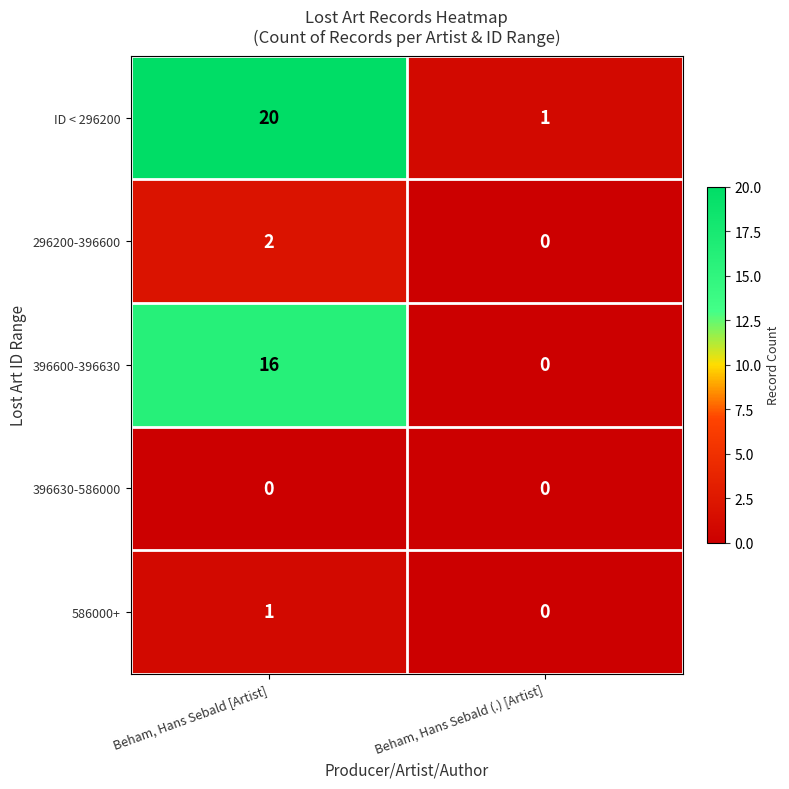

How many distinct data groups are displayed?

5